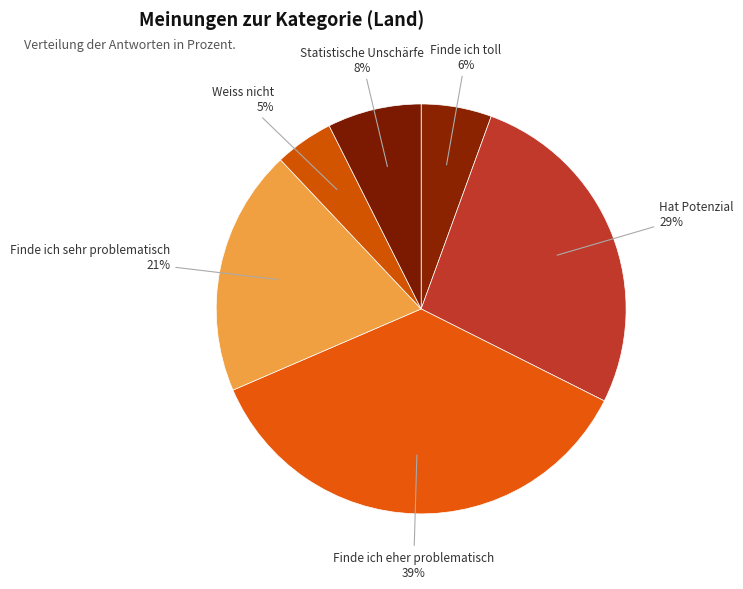

Does Finde ich toll represent more than half of the total?

No